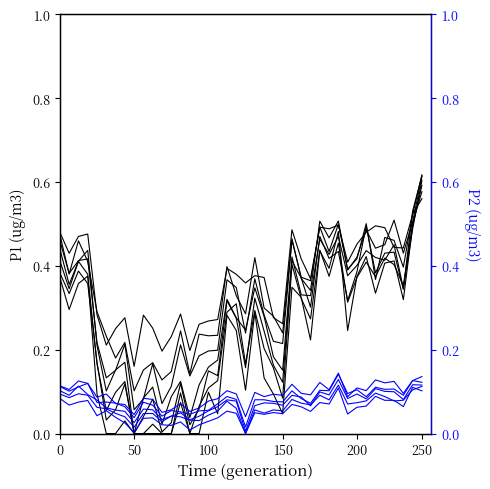

At which category is the sum across all series the highest?

250